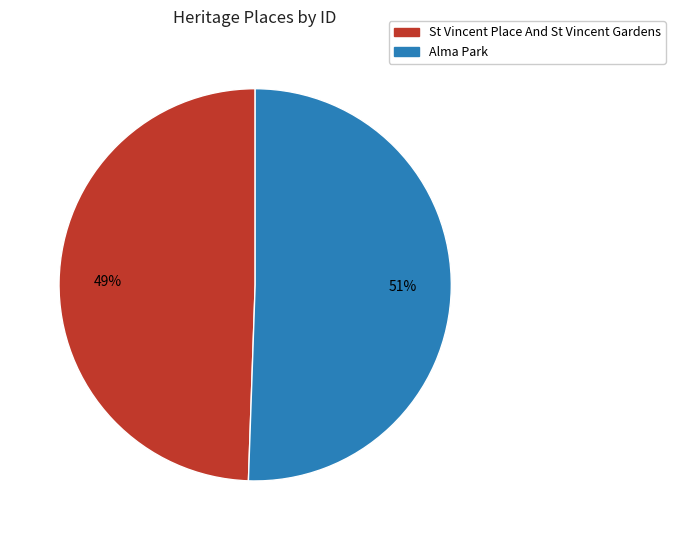

Is St Vincent Place And St Vincent Gardens the majority of the pie?

No